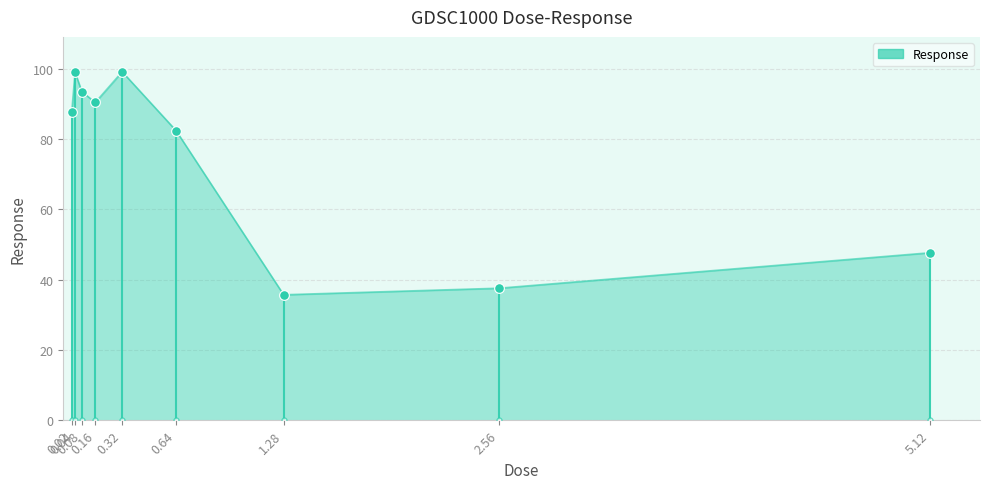

What is the difference between the maximum and minimum values?

63.4